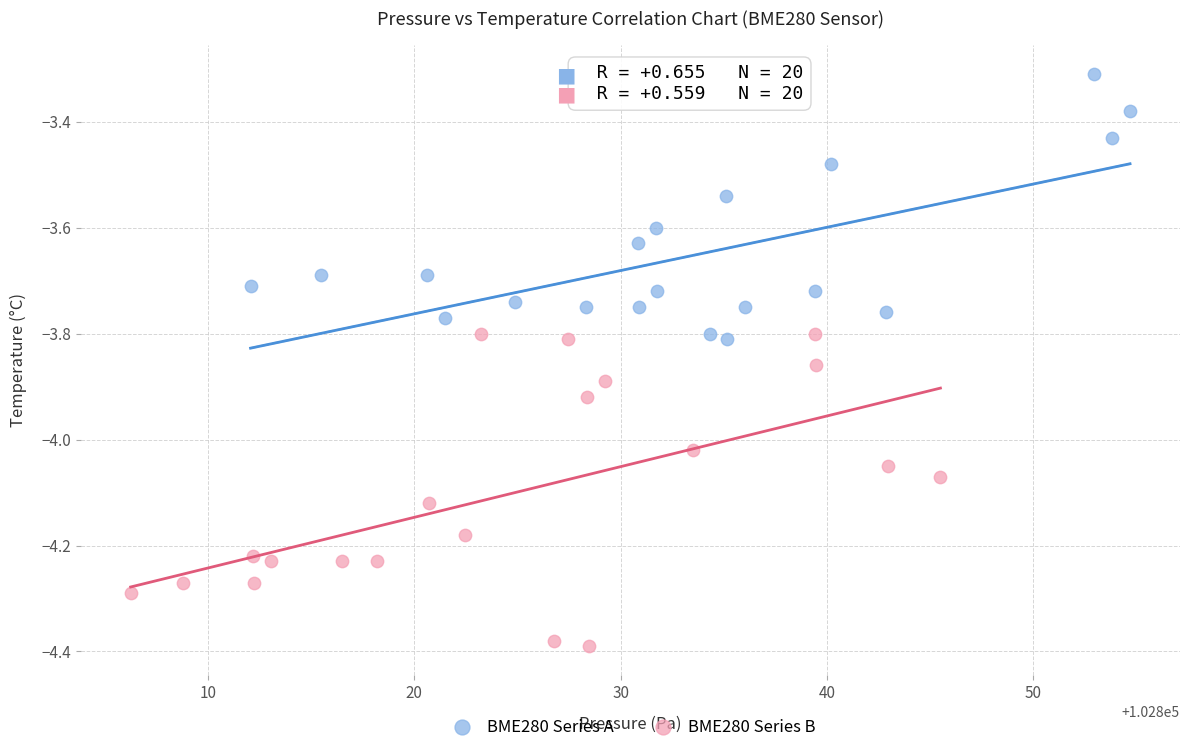

Which series contains the lowest Y value?

BME280 Series B